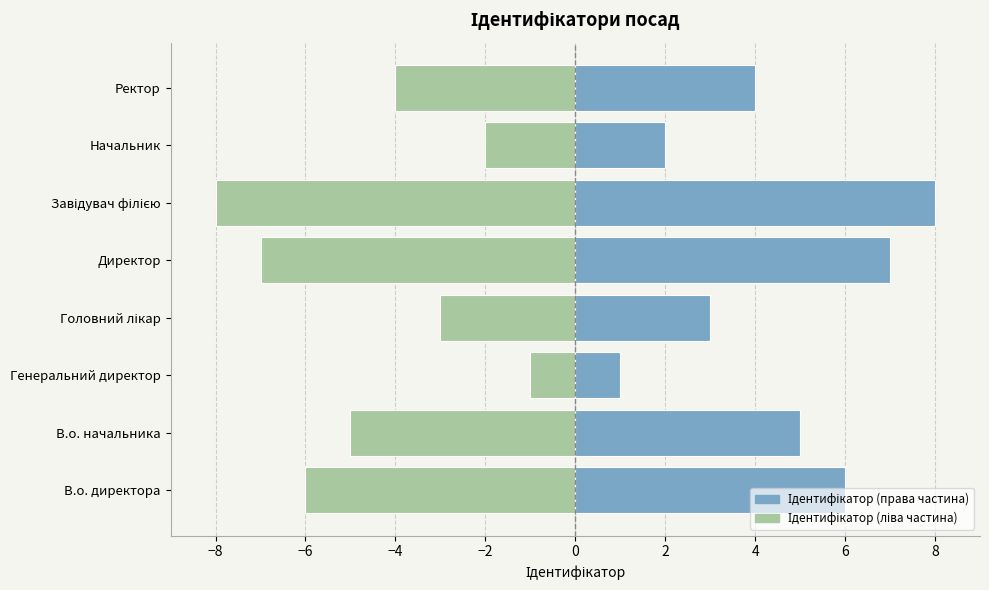

How many data points in (дзеркало) are less than -4?

4